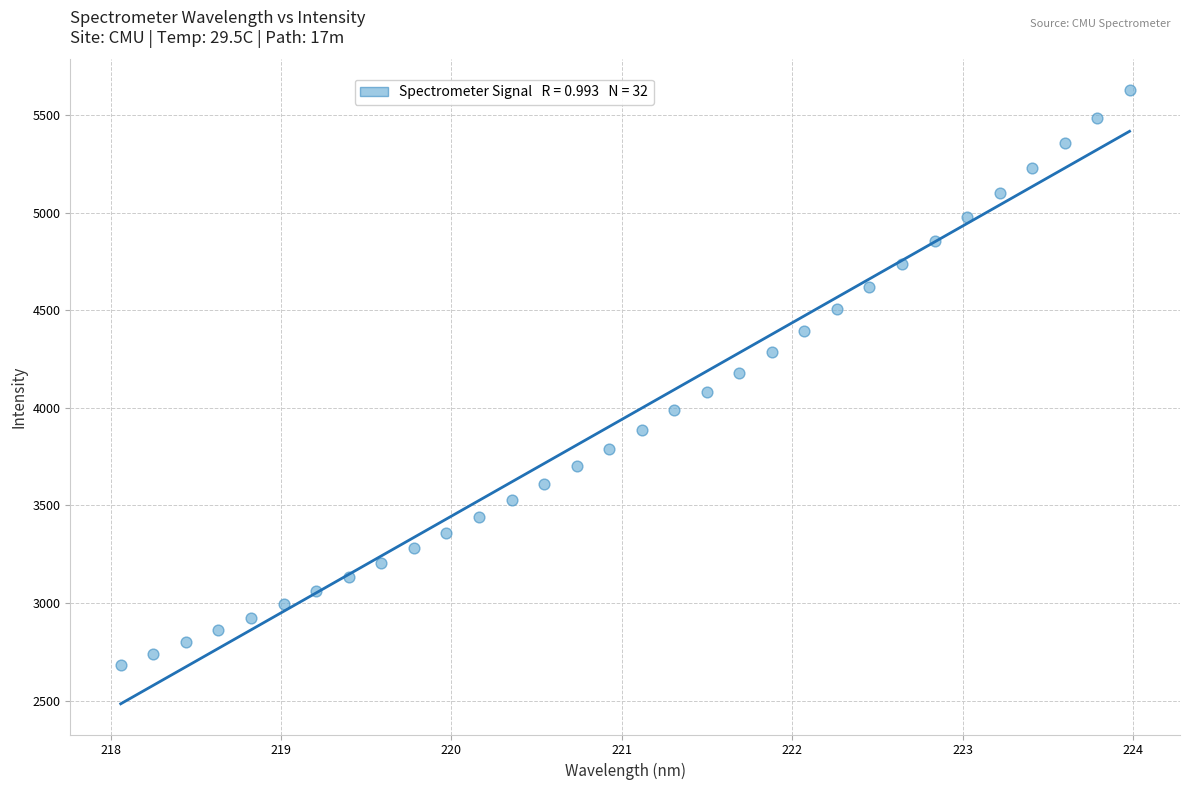

What is the range of Y values (max minus min)?

2949.6